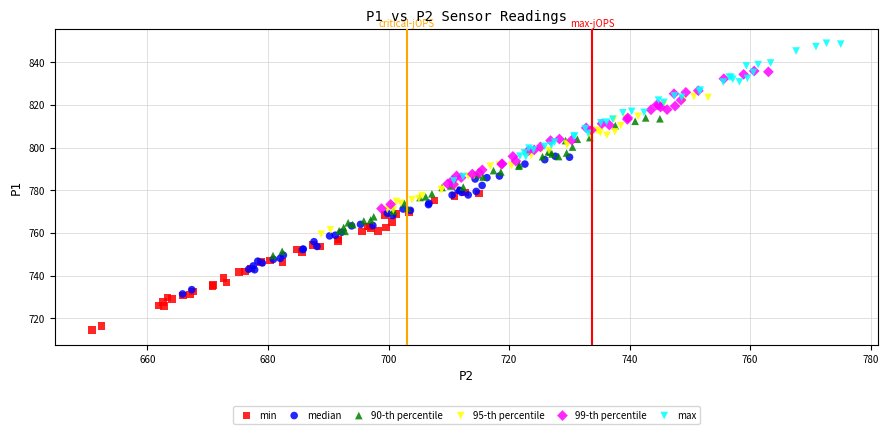

Which series contains the lowest Y value?

min